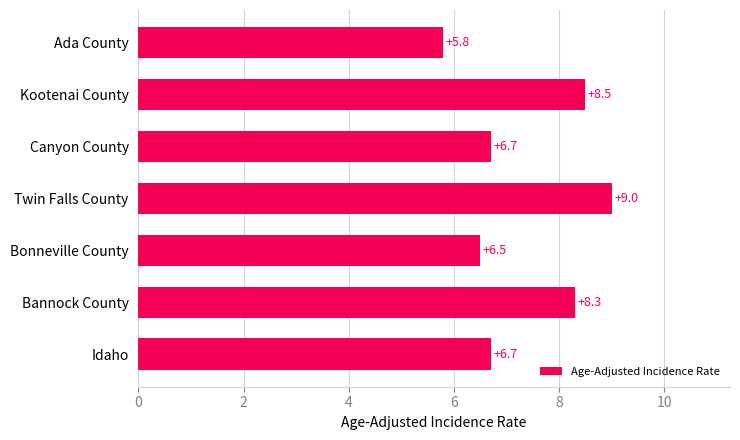

What is the sum of the values at Ada County and Kootenai County?

14.3